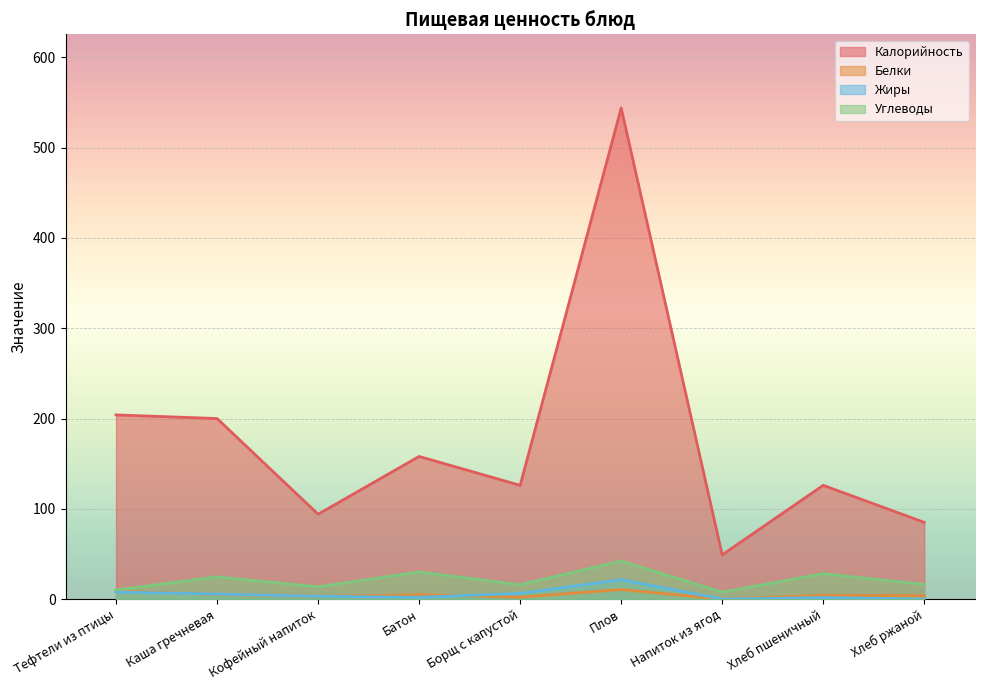

Which category has the highest value in the Белки series?

Плов